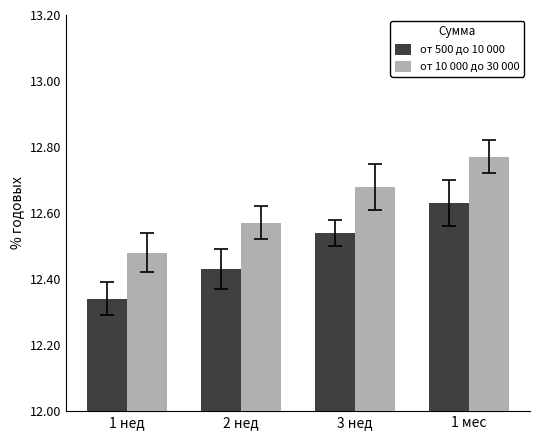

The value of от 10 000 до 30 000 at 3 нед is 16.6. True or false?

False